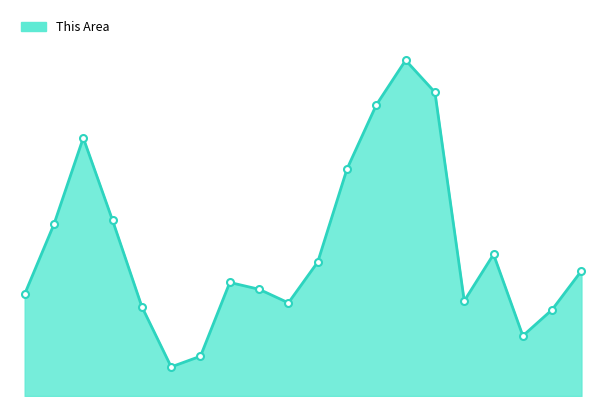

Reading left to right, what are all the values shown in this chart?

Under 5=105	5 to 9=177	10 to 14=266	15 to 17=181	18-19=92	20=30	21=41	22-24=117	25-29=110	30-34=96	35-39=138	40-44=234	45-49=300	50-54=346	55-59=313	60-61=98	62-64=146	65-66=62	67-69=89	70-74=129